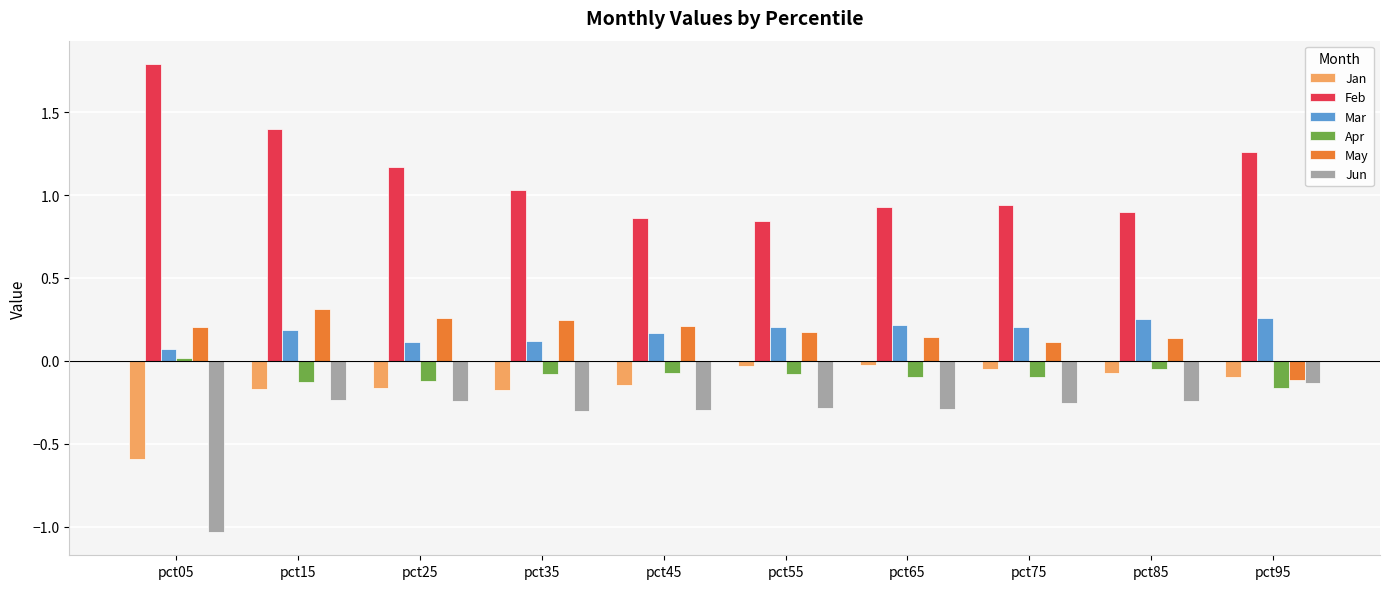

What is the sum of all Mar values?

1.8